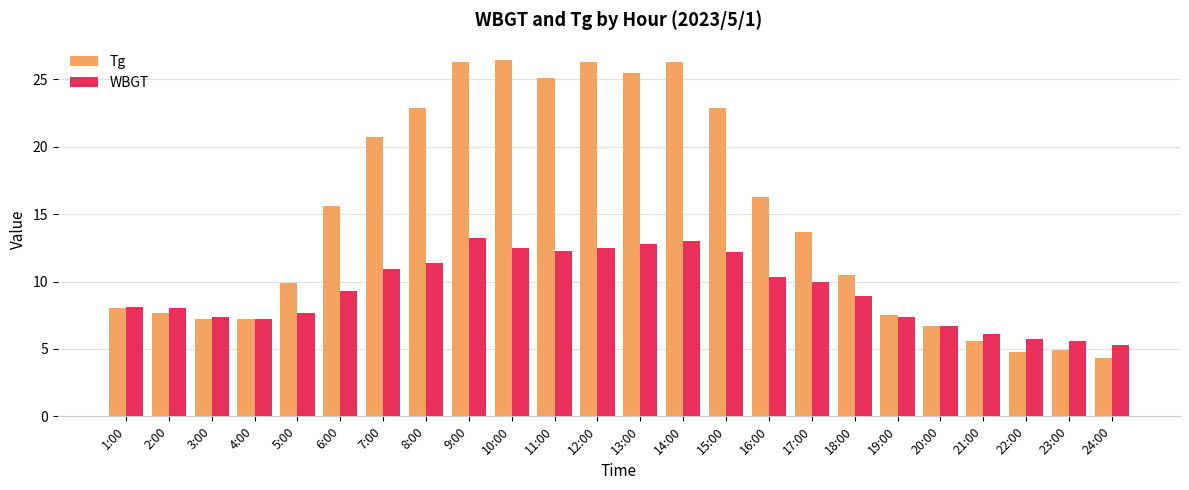

What is the spread (max minus min) of values at 2:00?

0.3